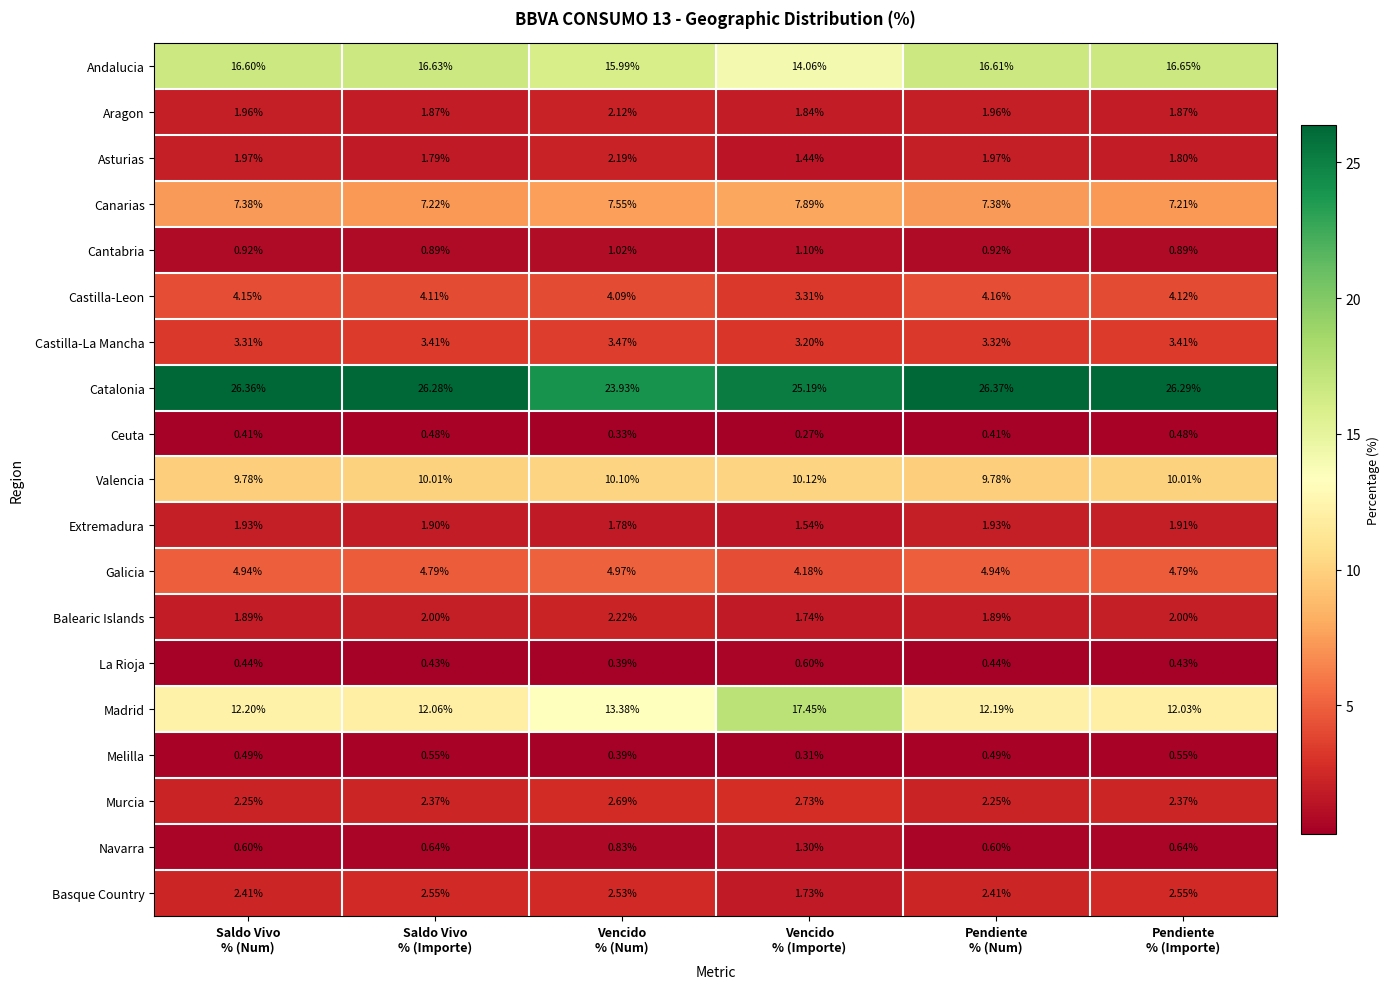

Which series has the widest spread of values?

Madrid